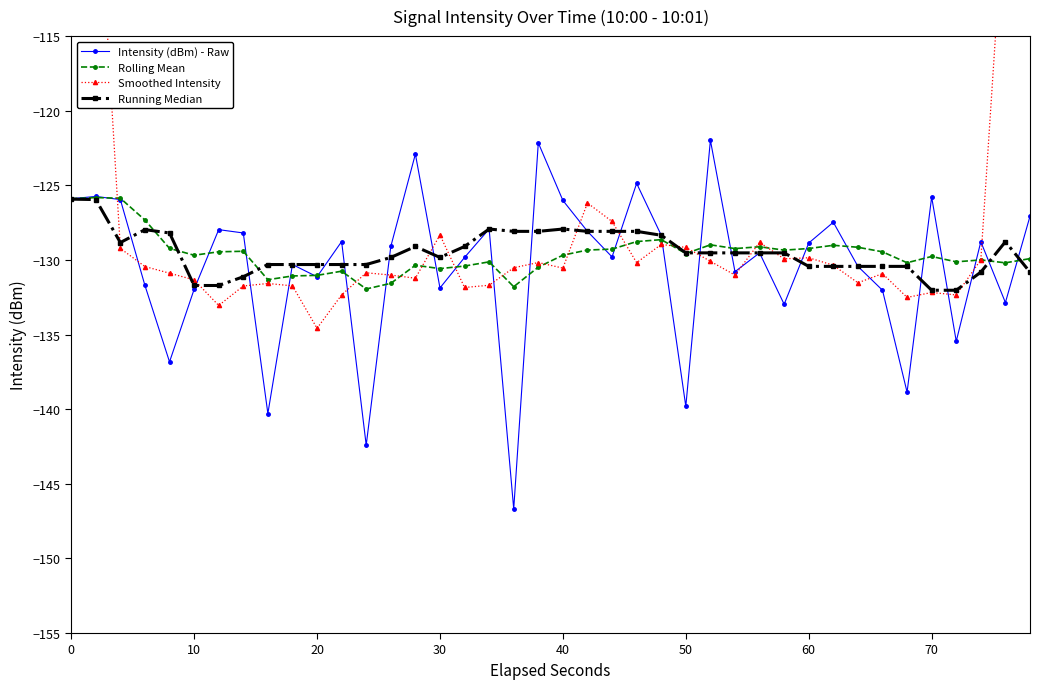

Is it true that Running Median equals -130.4 at 60?

True